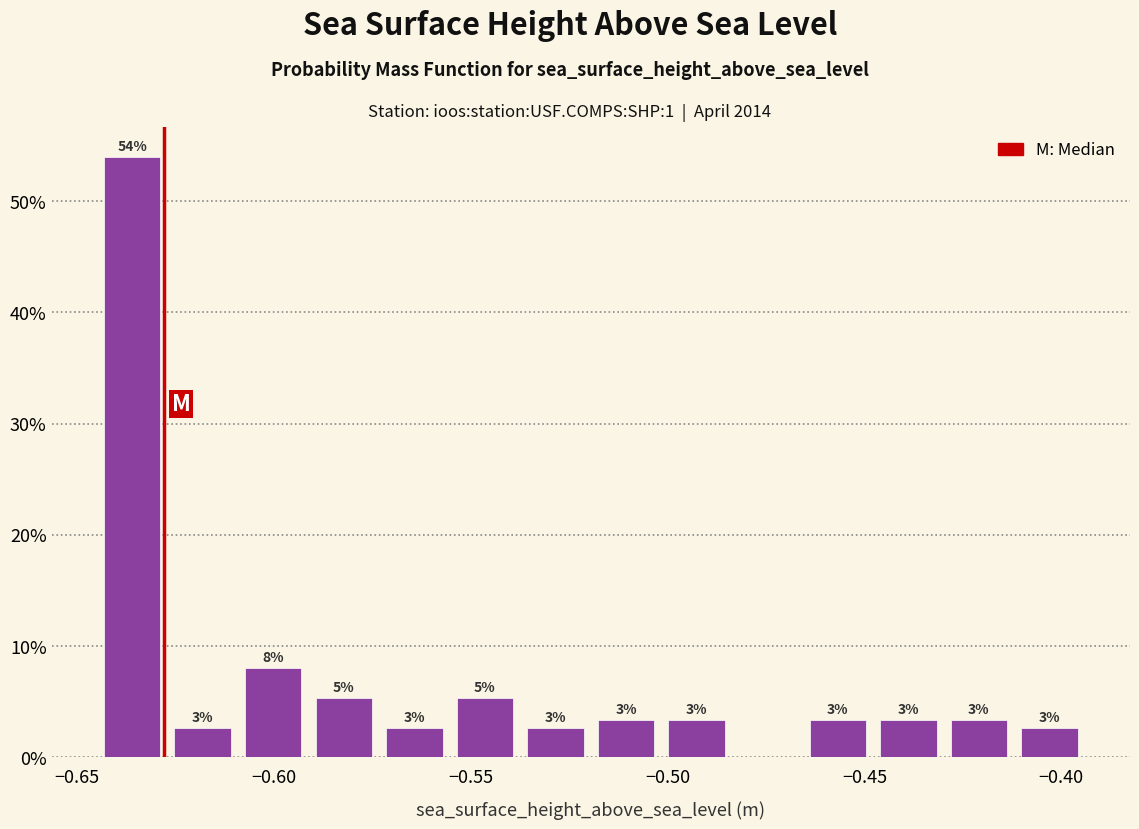

Around what value on the x-axis is the tallest bar? Give the approximate position of its centre, as read against the axis.

-0.635